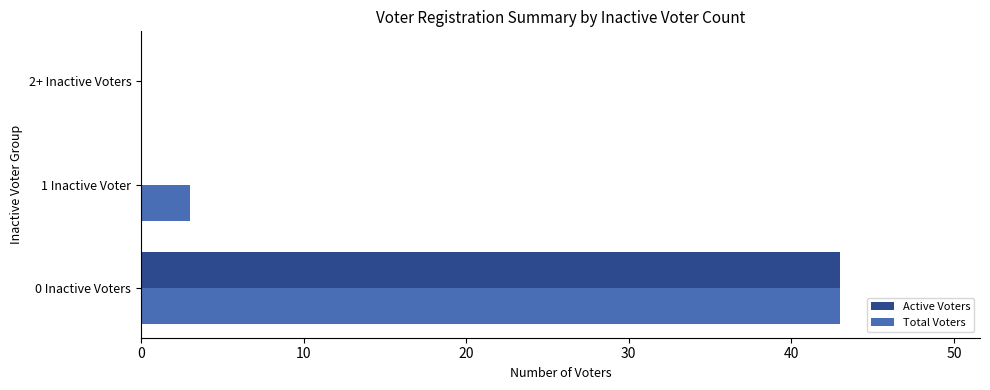

Where is Total Voters nearest to the value 21?

1 Inactive Voter